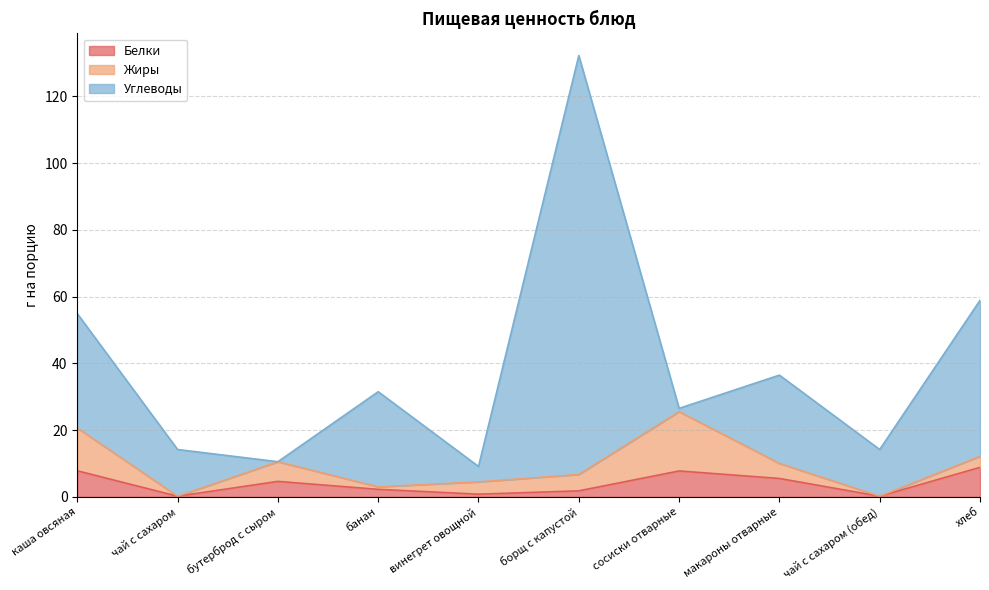

Rank the series at хлеб from highest to lowest value.

Углеводы, Белки, Жиры